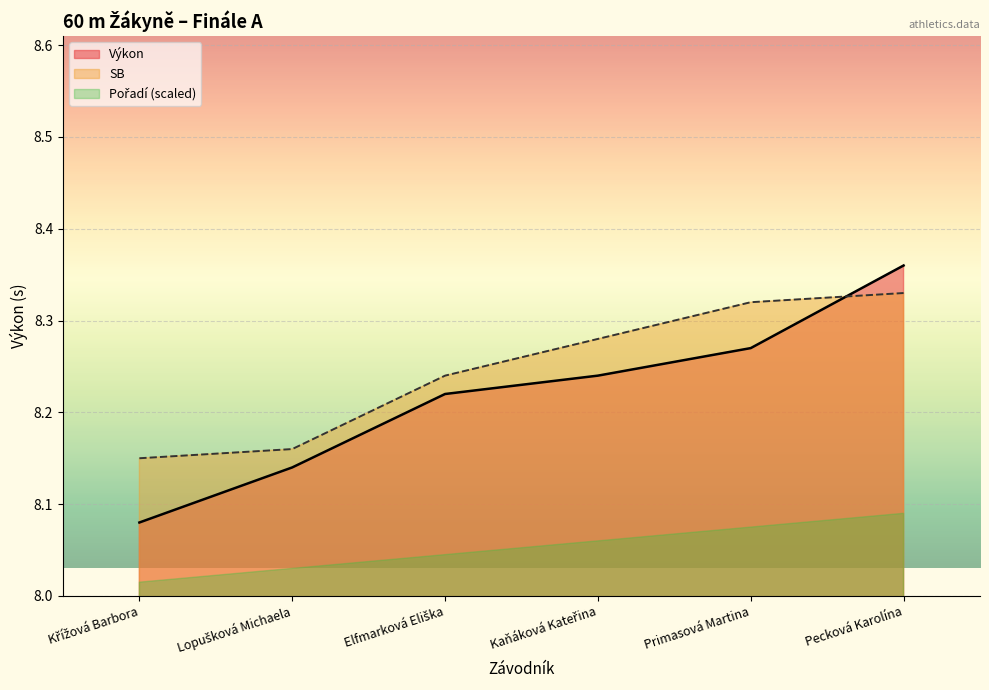

Which series ends up on top after the final intersection of SB and Výkon?

Výkon